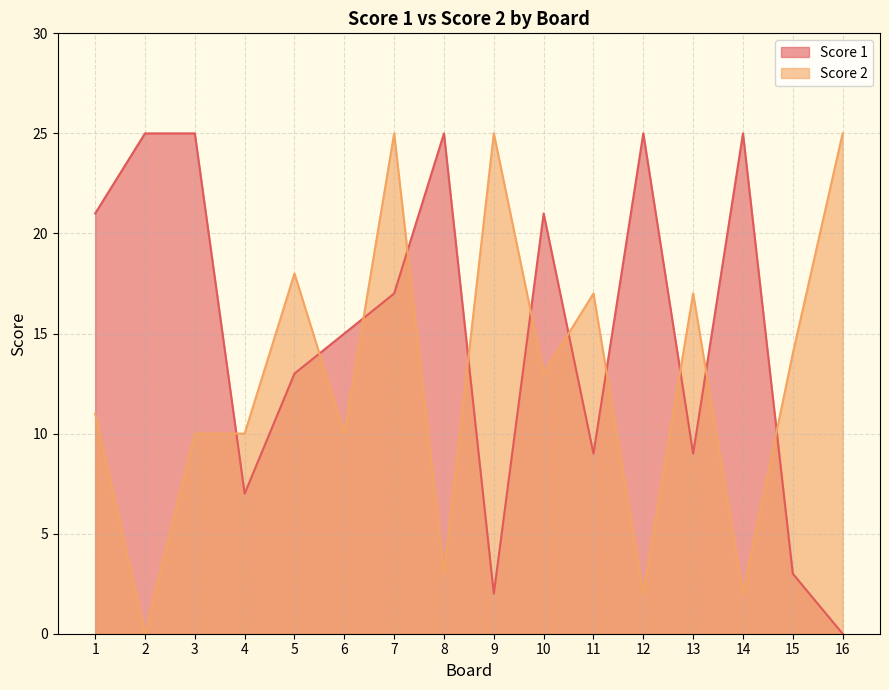

Is it true that Score 2 equals 13 at 3?

False